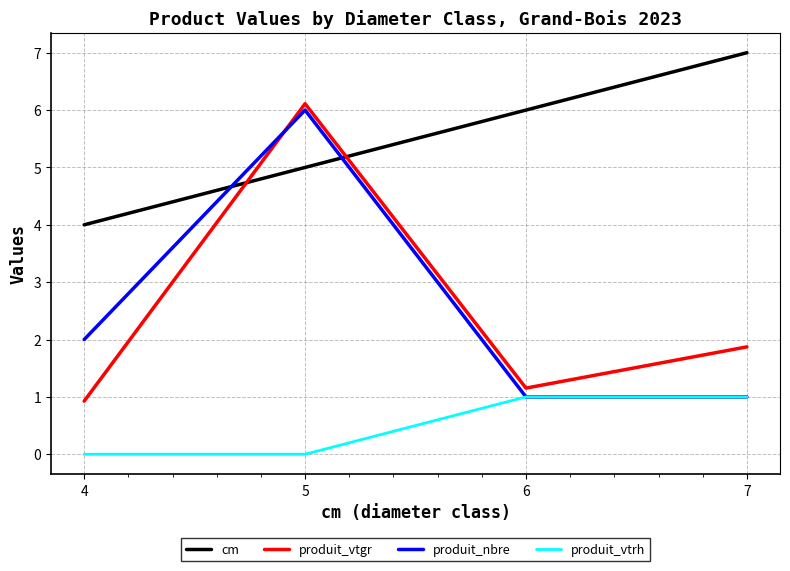

What is the difference between the highest and lowest values at 6?

5.0